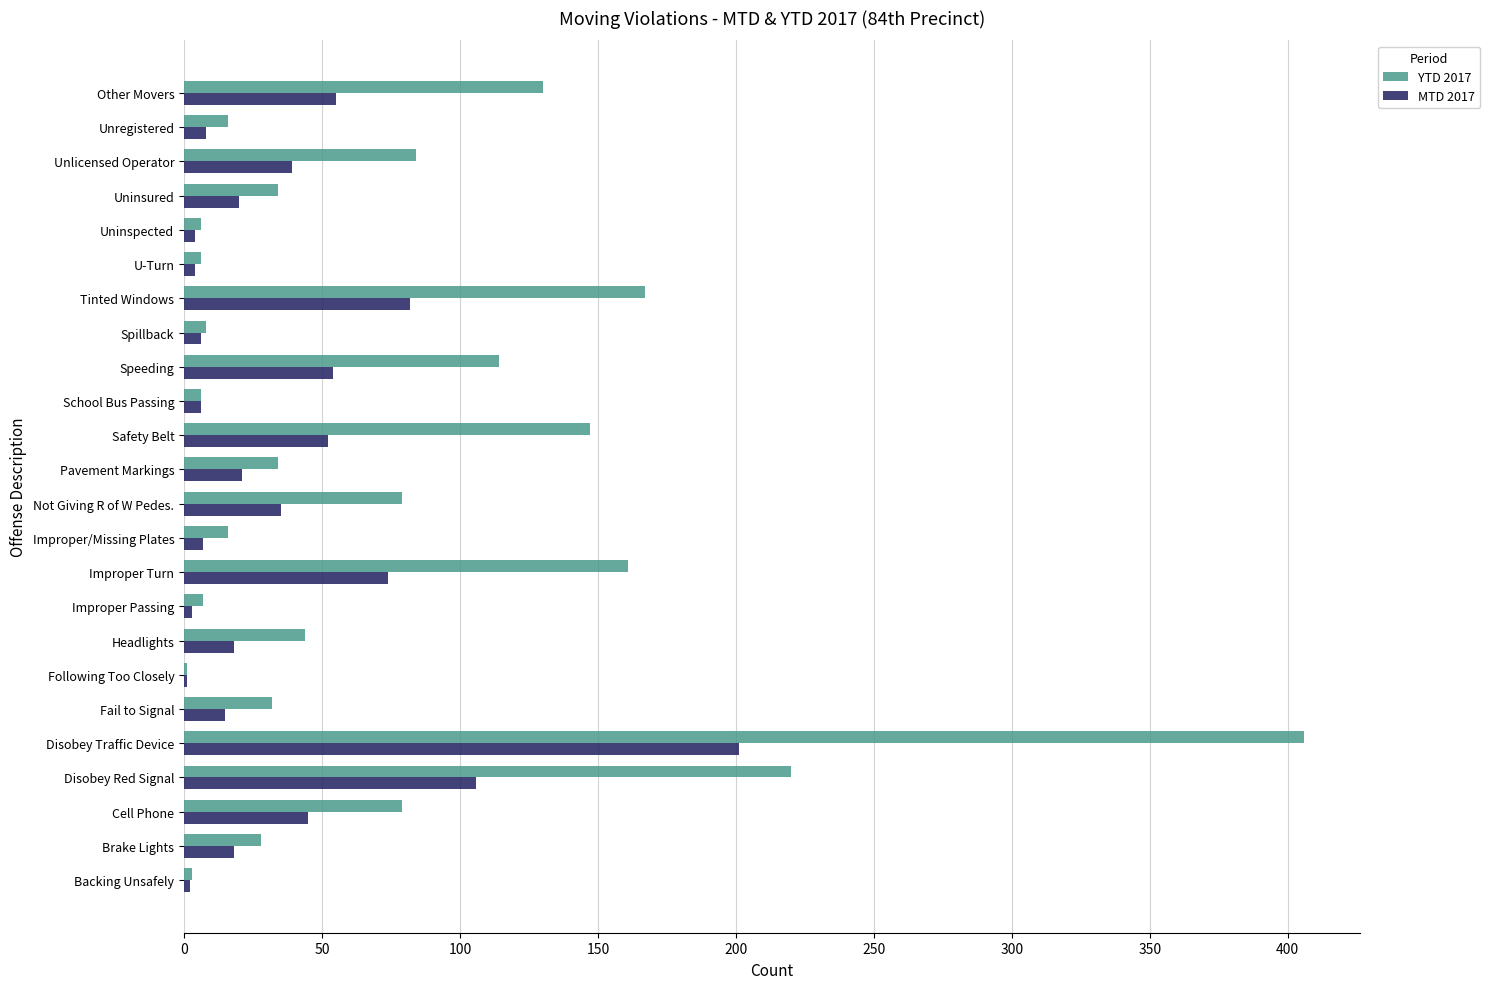

The YTD 2017 series shows 28 at Brake Lights. True or false?

True